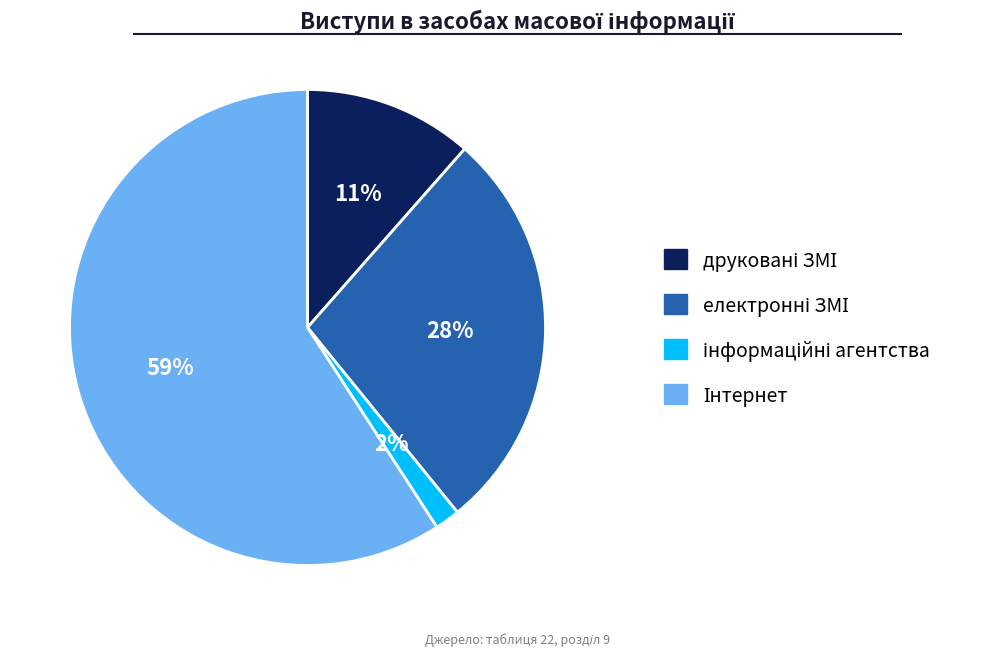

Does any single category account for the majority?

Yes